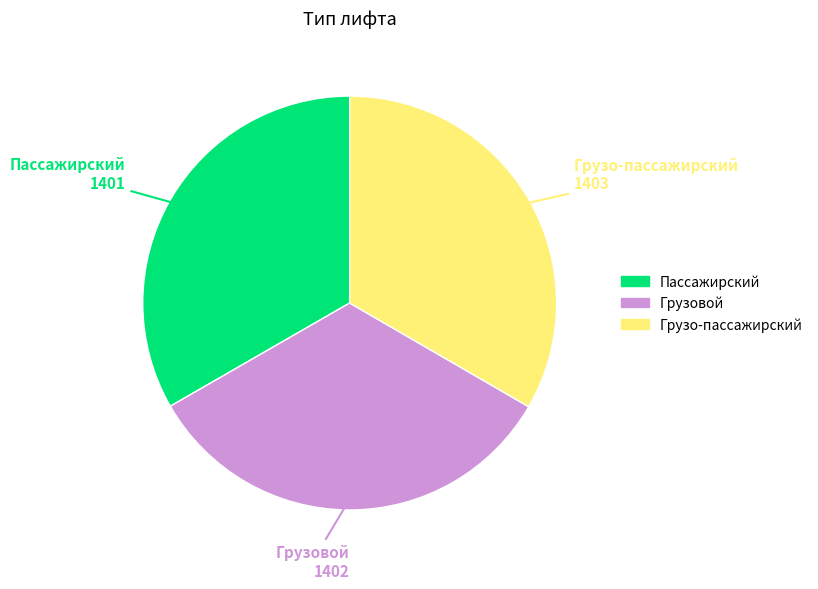

Combined, do Грузо-пассажирский and Грузовой account for over 50%?

Yes